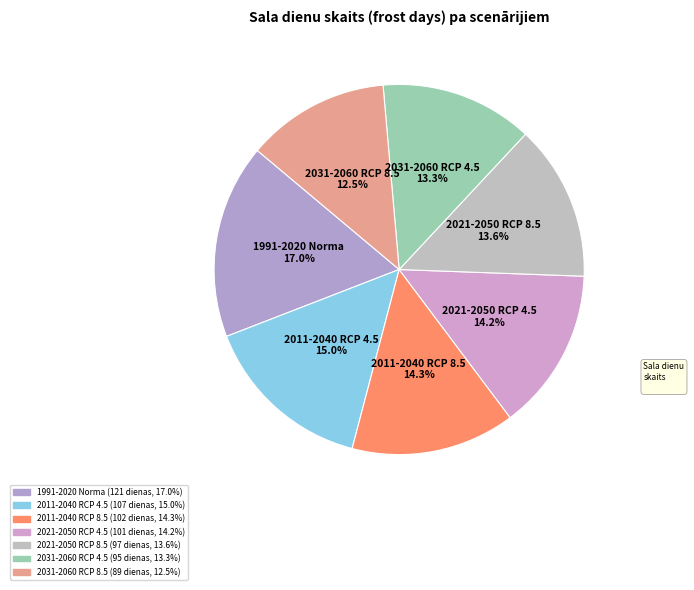

The 2031-2060 RCP 8.5 slice represents 4% of the pie. True or false?

False